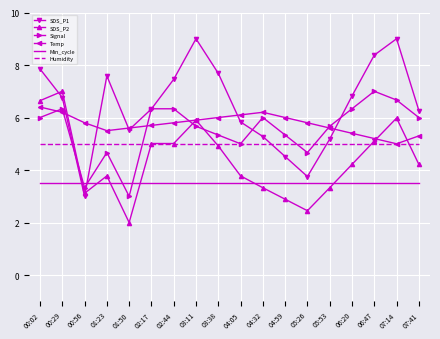

How many values in the Temp series exceed 5?

17